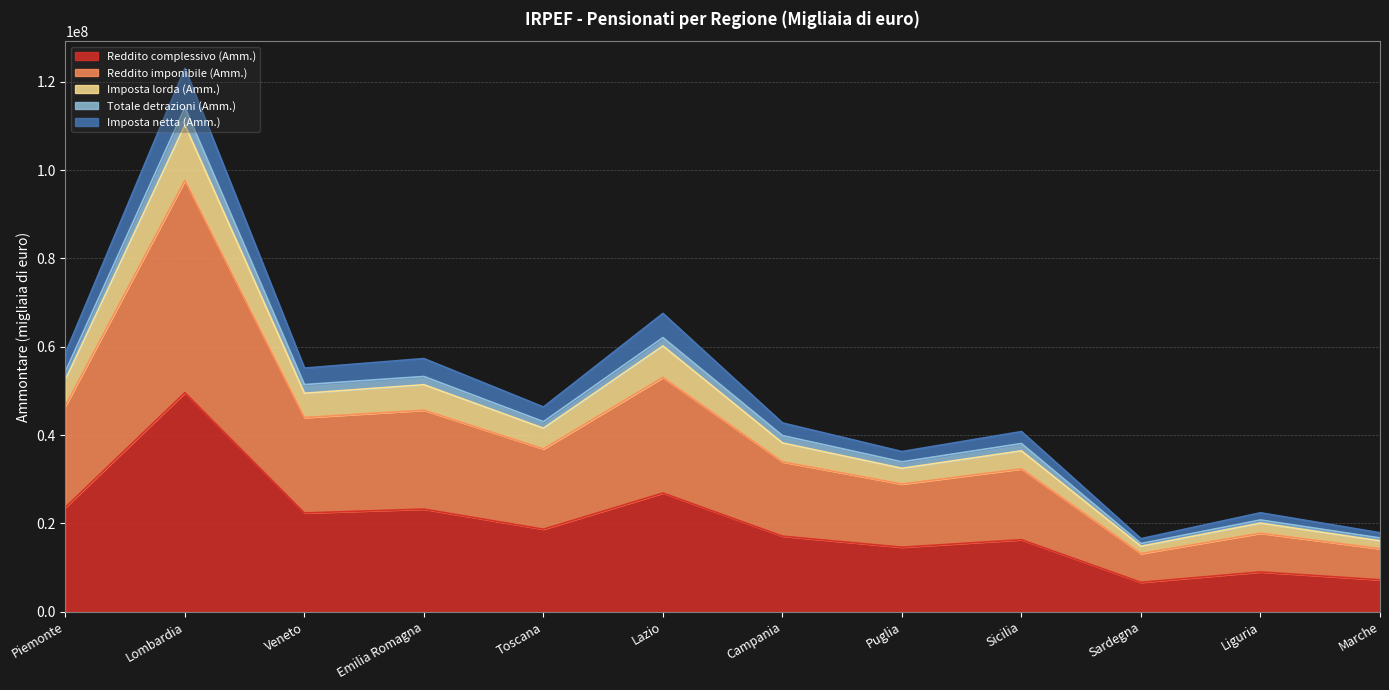

Which series has the largest total across all categories?

Imposta lorda (Amm.)